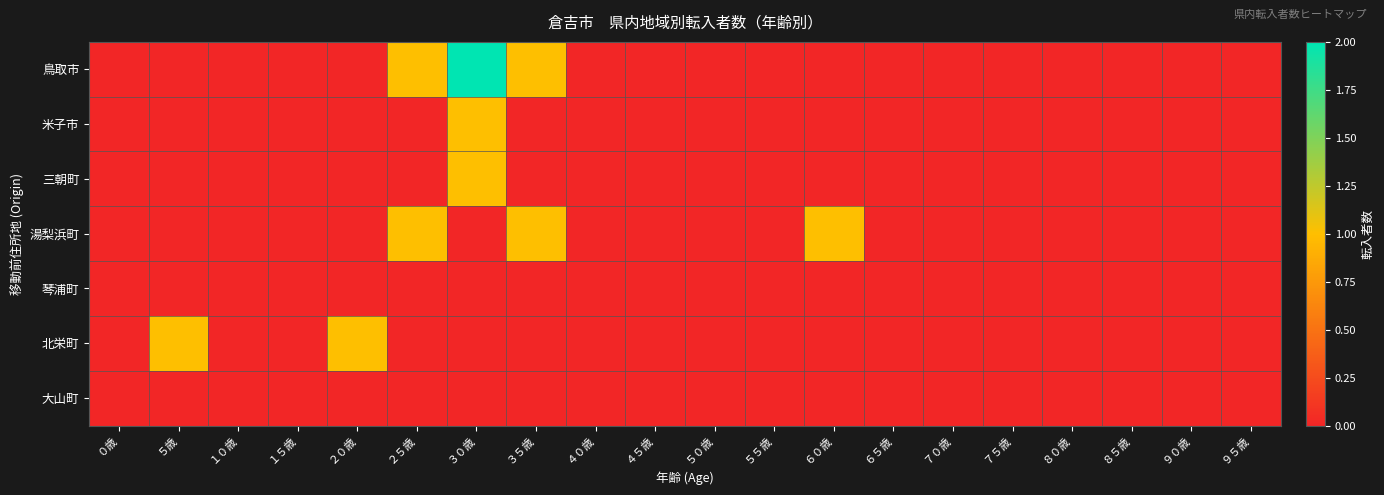

Reading left to right, what are all the values shown in this chart?

鳥取市: ０歳=0	５歳=0	１０歳=0	１５歳=0	２０歳=0	２５歳=1	３０歳=2	３５歳=1	４０歳=0	４５歳=0	５０歳=0	５５歳=0	６０歳=0	６５歳=0	７０歳=0	７５歳=0	８０歳=0	８５歳=0	９０歳=0	９５歳=0
米子市: ０歳=0	５歳=0	１０歳=0	１５歳=0	２０歳=0	２５歳=0	３０歳=1	３５歳=0	４０歳=0	４５歳=0	５０歳=0	５５歳=0	６０歳=0	６５歳=0	７０歳=0	７５歳=0	８０歳=0	８５歳=0	９０歳=0	９５歳=0
三朝町: ０歳=0	５歳=0	１０歳=0	１５歳=0	２０歳=0	２５歳=0	３０歳=1	３５歳=0	４０歳=0	４５歳=0	５０歳=0	５５歳=0	６０歳=0	６５歳=0	７０歳=0	７５歳=0	８０歳=0	８５歳=0	９０歳=0	９５歳=0
湯梨浜町: ０歳=0	５歳=0	１０歳=0	１５歳=0	２０歳=0	２５歳=1	３０歳=0	３５歳=1	４０歳=0	４５歳=0	５０歳=0	５５歳=0	６０歳=1	６５歳=0	７０歳=0	７５歳=0	８０歳=0	８５歳=0	９０歳=0	９５歳=0
琴浦町: ０歳=0	５歳=0	１０歳=0	１５歳=0	２０歳=0	２５歳=0	３０歳=0	３５歳=0	４０歳=0	４５歳=0	５０歳=0	５５歳=0	６０歳=0	６５歳=0	７０歳=0	７５歳=0	８０歳=0	８５歳=0	９０歳=0	９５歳=0
北栄町: ０歳=0	５歳=1	１０歳=0	１５歳=0	２０歳=1	２５歳=0	３０歳=0	３５歳=0	４０歳=0	４５歳=0	５０歳=0	５５歳=0	６０歳=0	６５歳=0	７０歳=0	７５歳=0	８０歳=0	８５歳=0	９０歳=0	９５歳=0
大山町: ０歳=0	５歳=0	１０歳=0	１５歳=0	２０歳=0	２５歳=0	３０歳=0	３５歳=0	４０歳=0	４５歳=0	５０歳=0	５５歳=0	６０歳=0	６５歳=0	７０歳=0	７５歳=0	８０歳=0	８５歳=0	９０歳=0	９５歳=0